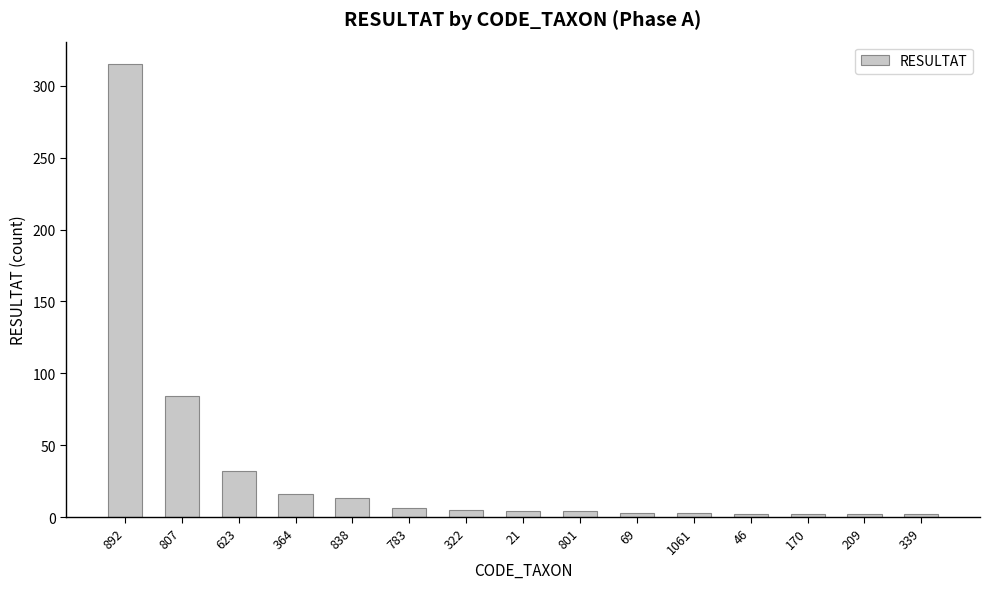

The chart shows a value of 54 at 623. True or false?

False